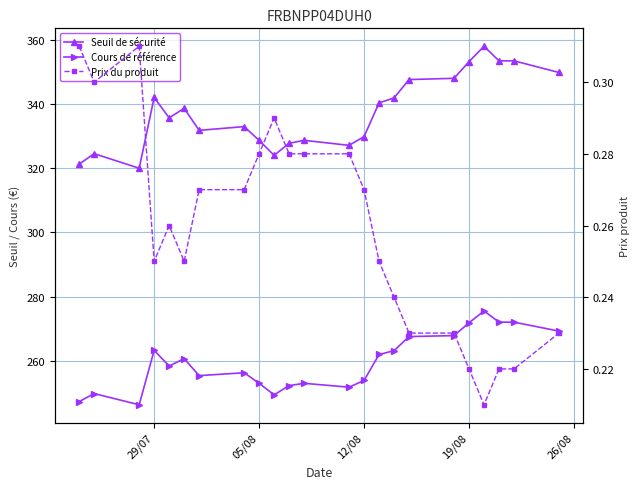

What are all the series names shown in the legend?

Seuil de sécurité, Cours de référence, Prix du produit